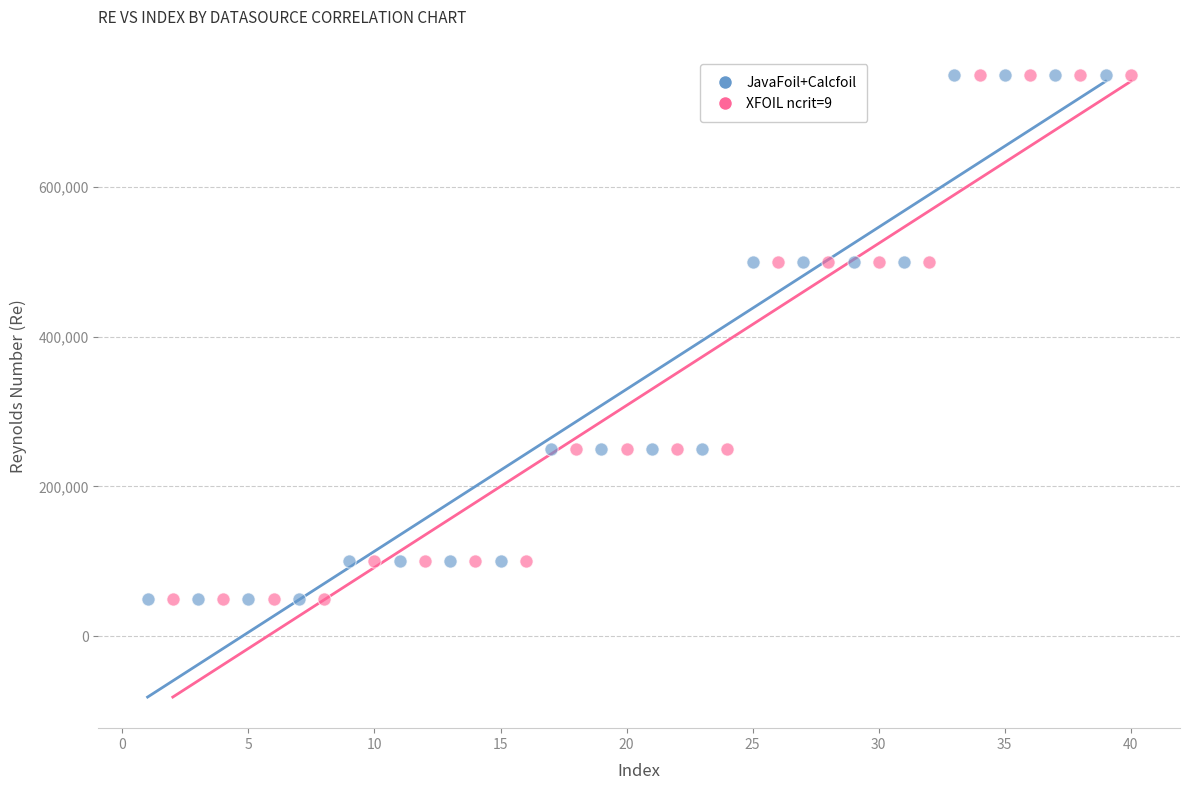

What are all the series names shown in the legend?

JavaFoil+Calcfoil, XFOIL ncrit=9